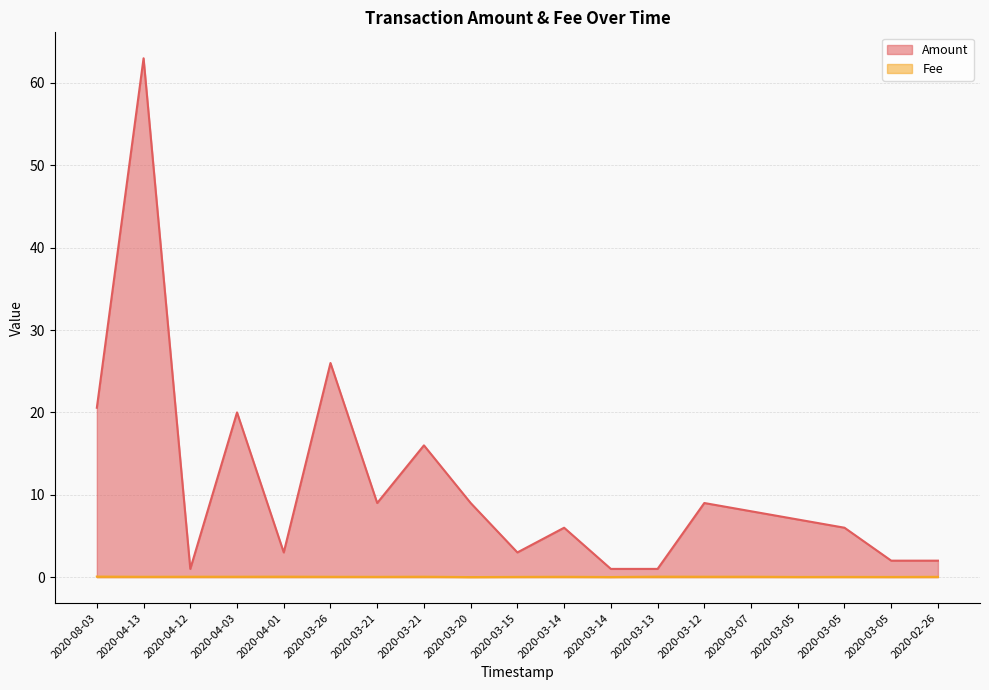

True or false: Amount has more than 2 points higher than both neighbors.

True